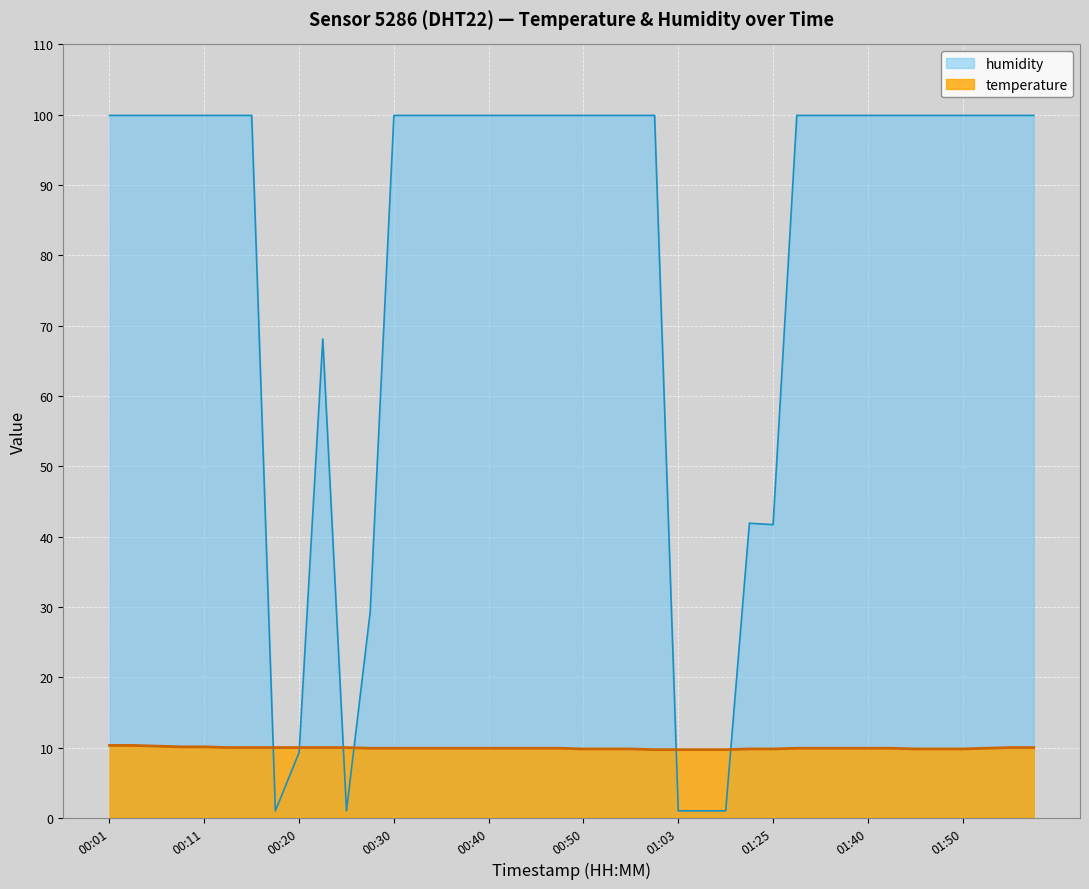

At which category is the sum across all series the highest?

00:01